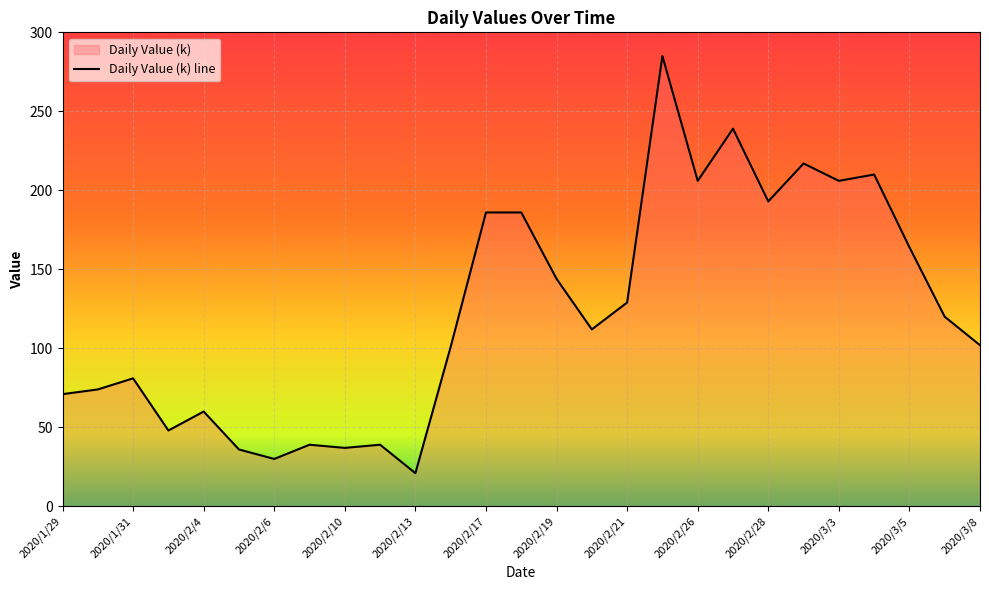

How many points are higher than both their immediate neighbors (excluding endpoints)?

8